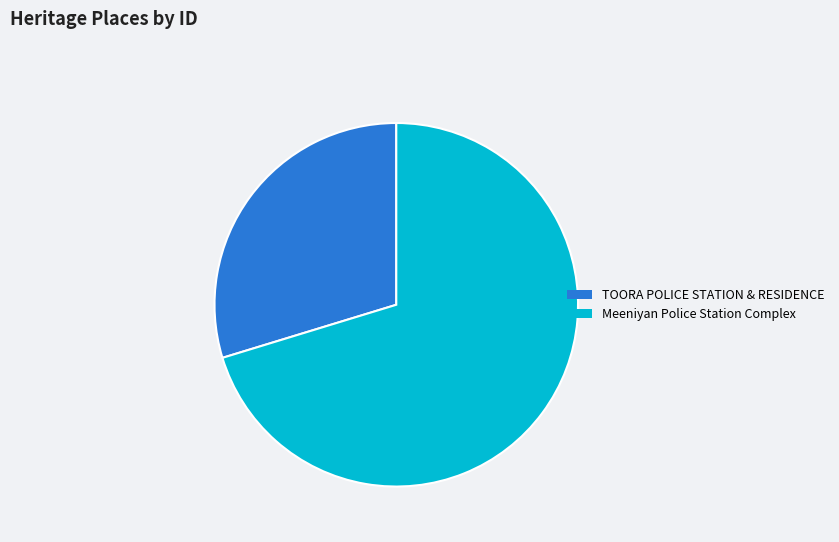

Rank the categories by value from highest to lowest.

Meeniyan Police Station Complex, TOORA POLICE STATION & RESIDENCE